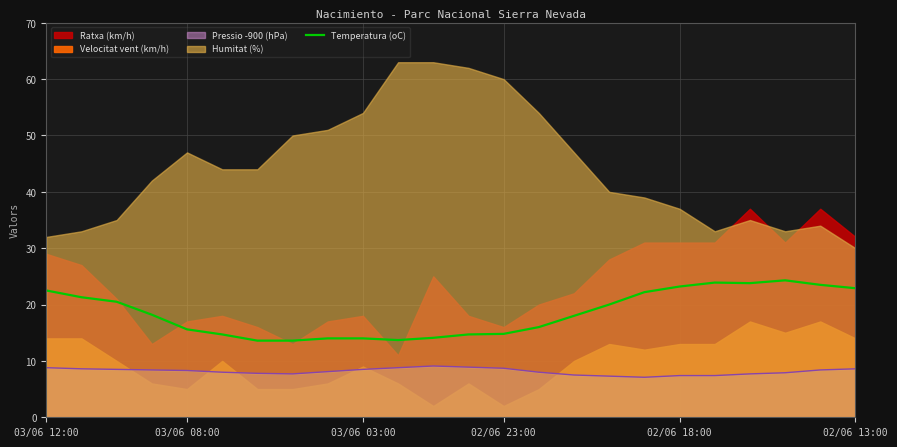

What is the highest value of the Pressio -900 (hPa) series?

9.1